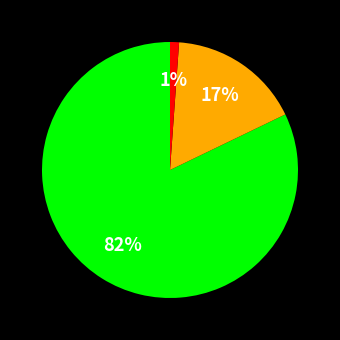

To the nearest percent, what is the difference between the largest and smallest slice percentages?

81%